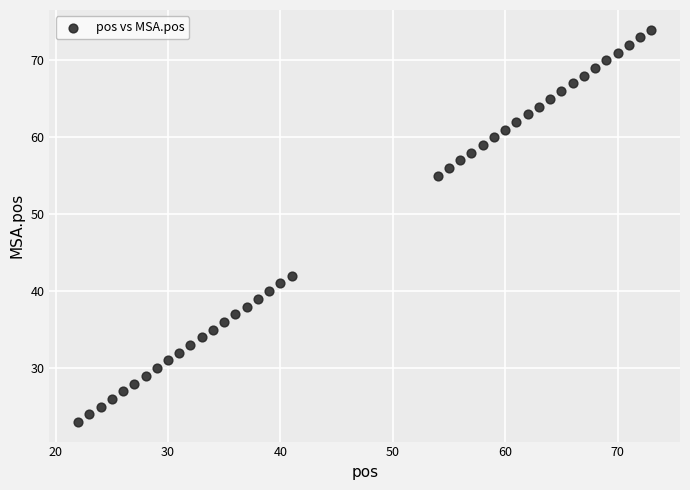

What Y value in the scatter plot is closest to 48?

42